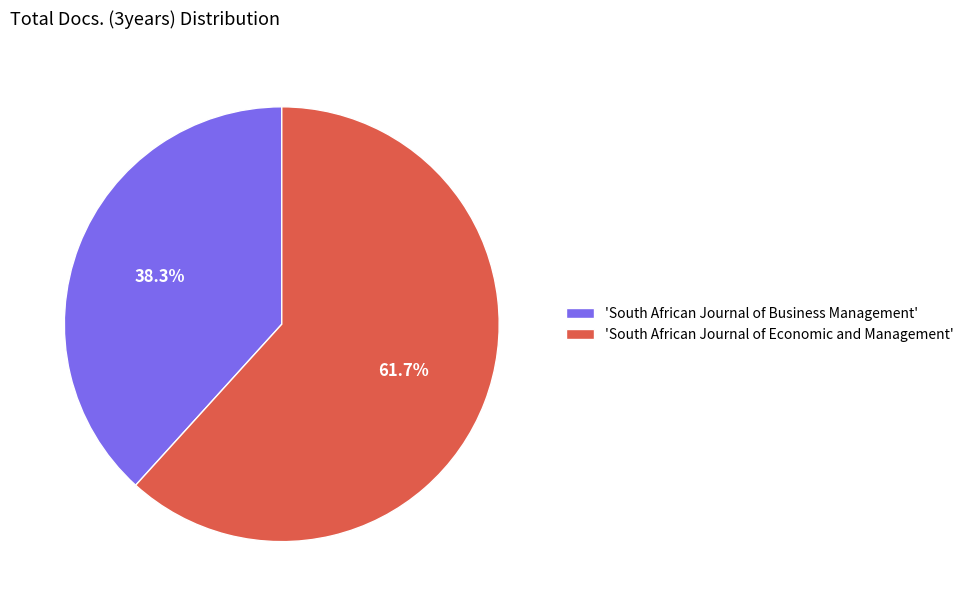

What is the largest slice in the pie chart?

'South African Journal of Economic and Management'